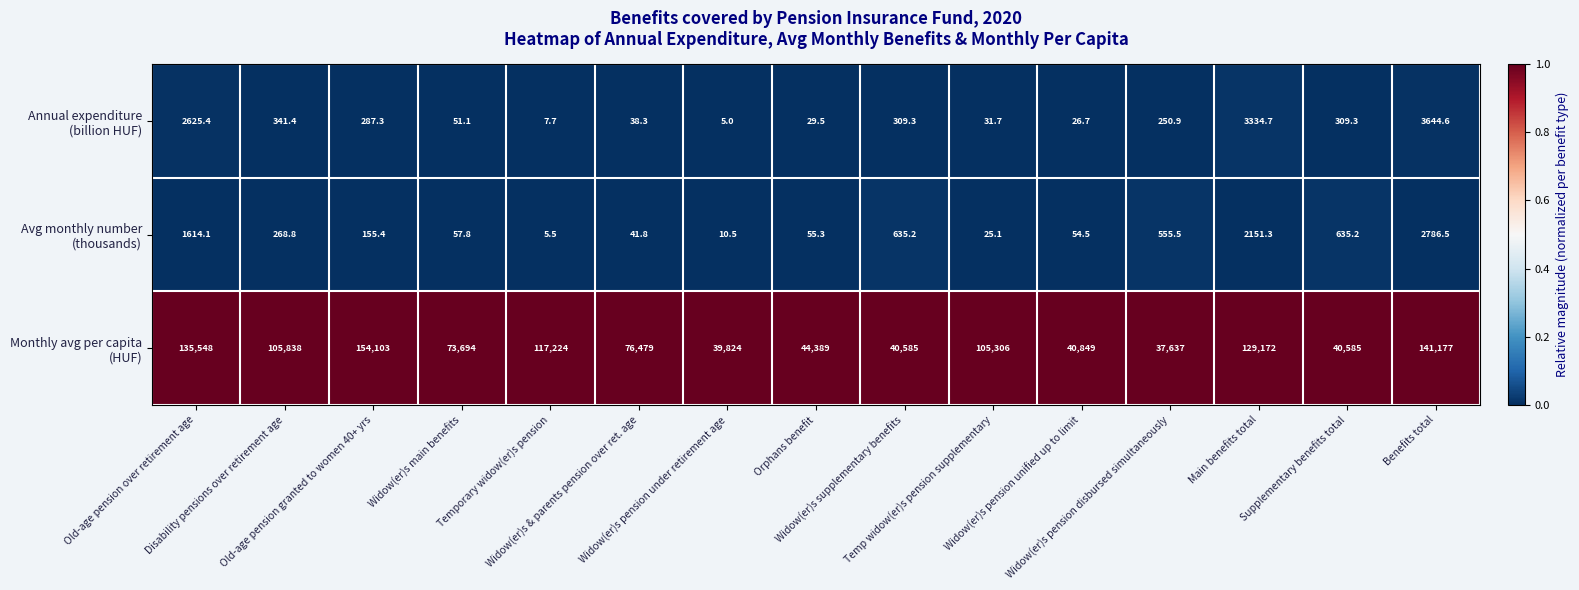

What is the smallest value displayed?

5.0